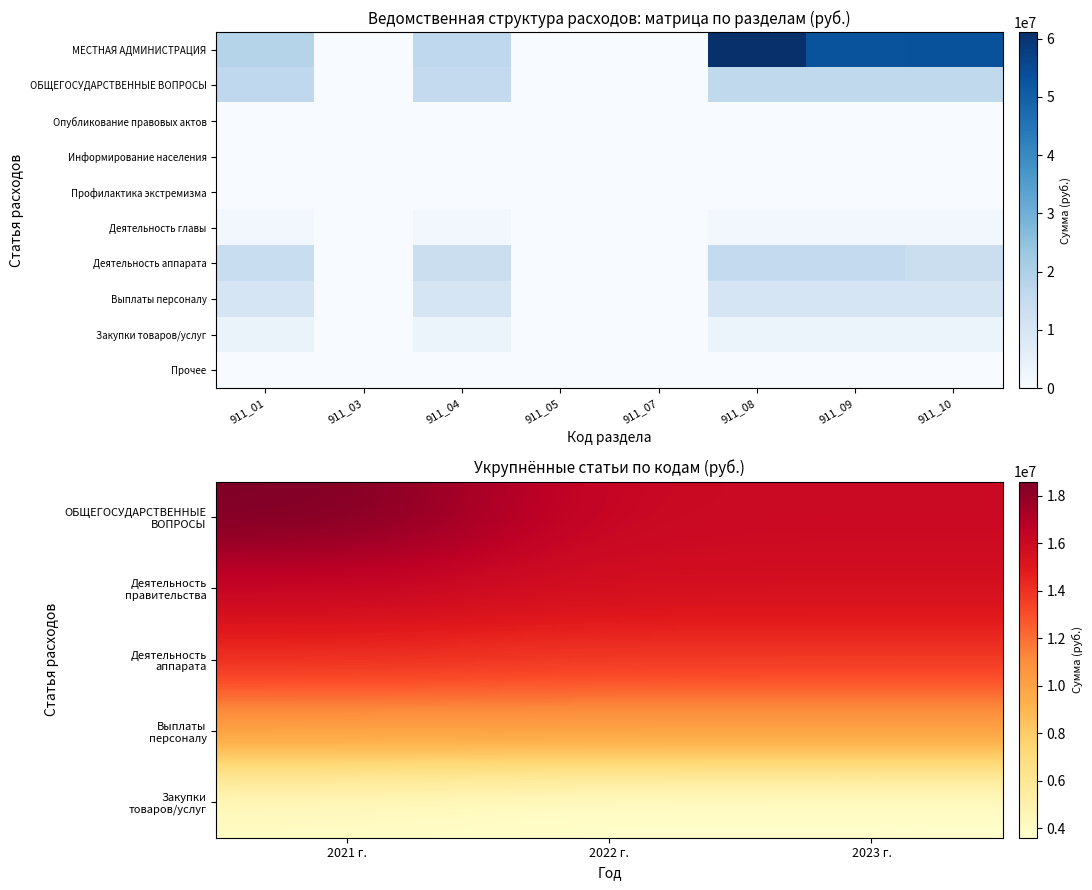

List the labels in order of 911_10 value, smallest first.

2, 9, 3, 4, 5, 8, 7, 6, 1, 0